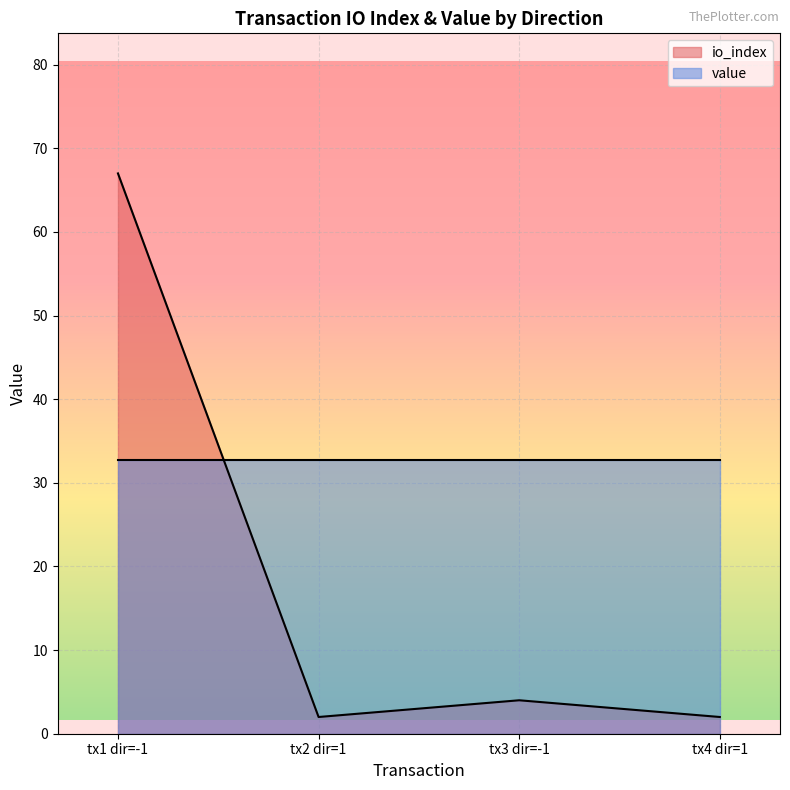

Where is io_index nearest to the value 34?

tx3 dir=-1